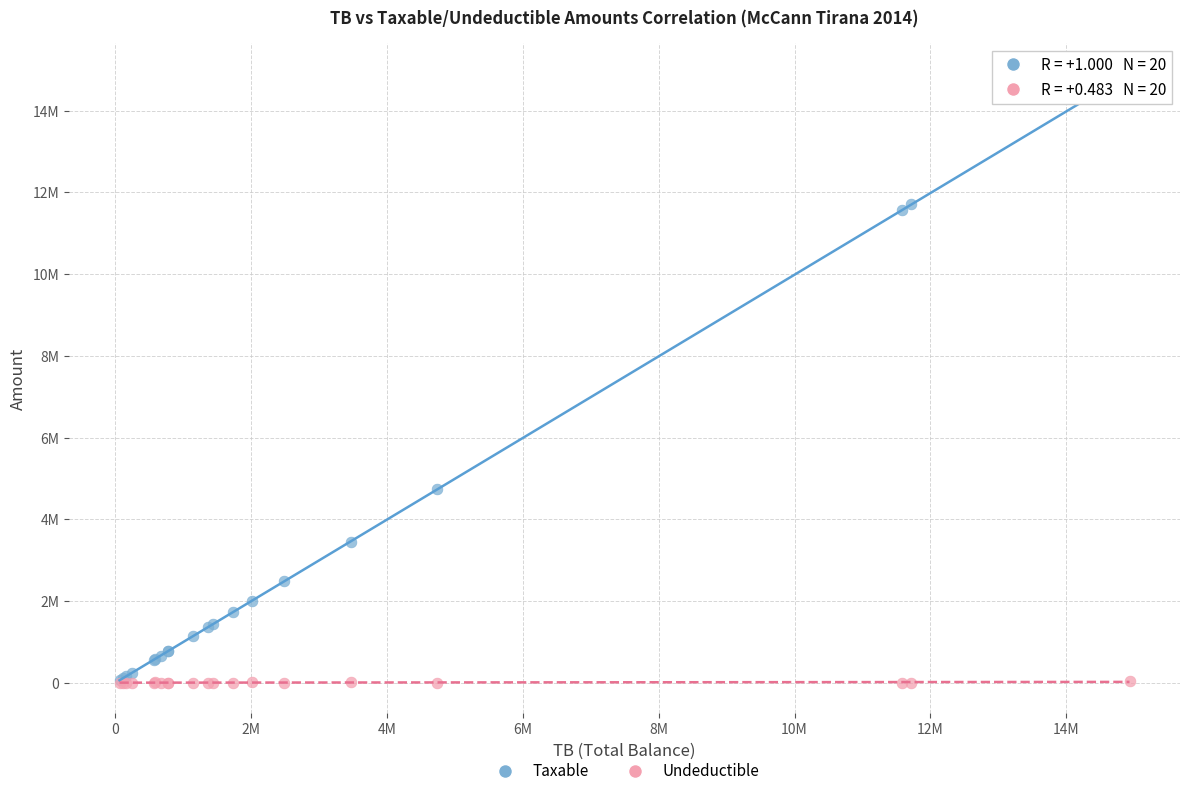

Which series has the largest Y range (max minus min)?

Taxable